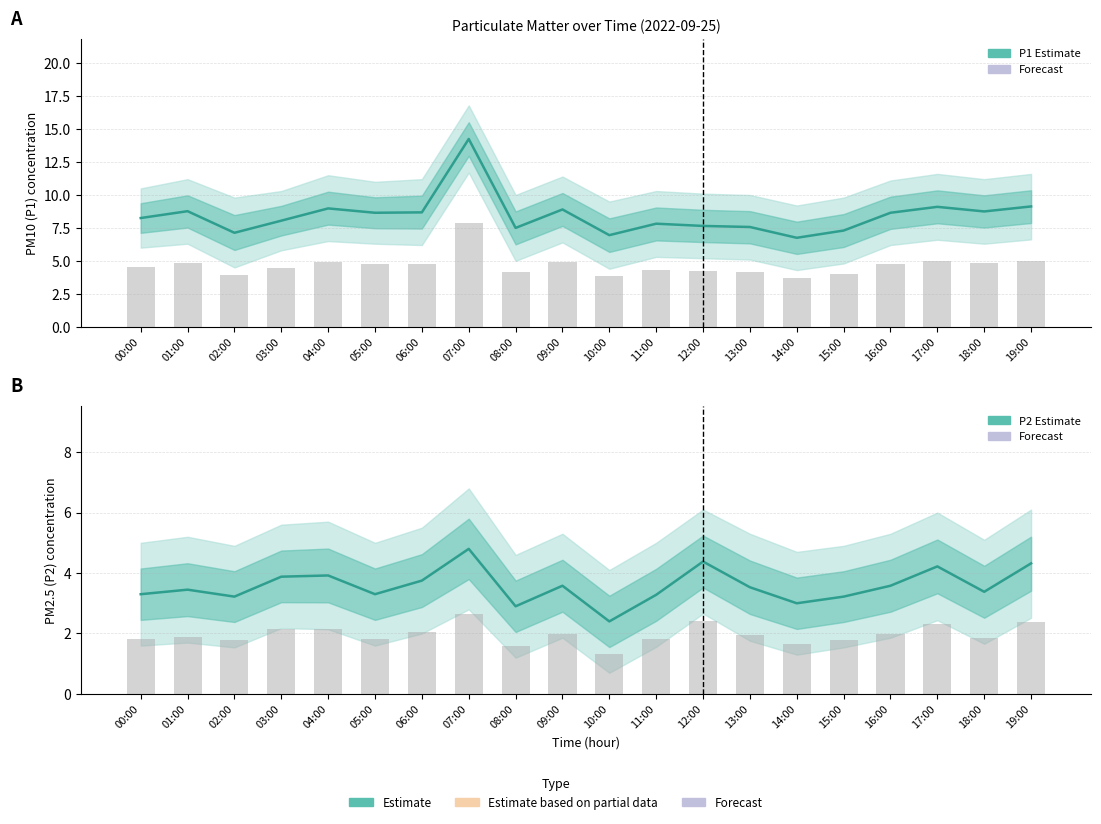

Reading right to left, transcribe all the data shown in this chart.

P1: 19:00=9.1	18:00=8.8	17:00=9.1	16:00=8.7	15:00=7.3	14:00=6.8	13:00=7.6	12:00=7.7	11:00=7.8	10:00=7.0	09:00=8.9	08:00=7.5	07:00=14.2	06:00=8.7	05:00=8.7	04:00=9.0	03:00=8.1	02:00=7.1	01:00=8.8	00:00=8.2
P1 bar: 19:00=5.0	18:00=4.8	17:00=5.0	16:00=4.8	15:00=4.0	14:00=3.7	13:00=4.2	12:00=4.2	11:00=4.3	10:00=3.8	09:00=4.9	08:00=4.1	07:00=7.8	06:00=4.8	05:00=4.8	04:00=4.9	03:00=4.4	02:00=3.9	01:00=4.8	00:00=4.5
P2: 19:00=4.3	18:00=3.4	17:00=4.2	16:00=3.6	15:00=3.2	14:00=3.0	13:00=3.5	12:00=4.4	11:00=3.3	10:00=2.4	09:00=3.6	08:00=2.9	07:00=4.8	06:00=3.8	05:00=3.3	04:00=3.9	03:00=3.9	02:00=3.2	01:00=3.5	00:00=3.3
P2 bar: 19:00=2.4	18:00=1.9	17:00=2.3	16:00=2.0	15:00=1.8	14:00=1.7	13:00=1.9	12:00=2.4	11:00=1.8	10:00=1.3	09:00=2.0	08:00=1.6	07:00=2.6	06:00=2.1	05:00=1.8	04:00=2.2	03:00=2.1	02:00=1.8	01:00=1.9	00:00=1.8